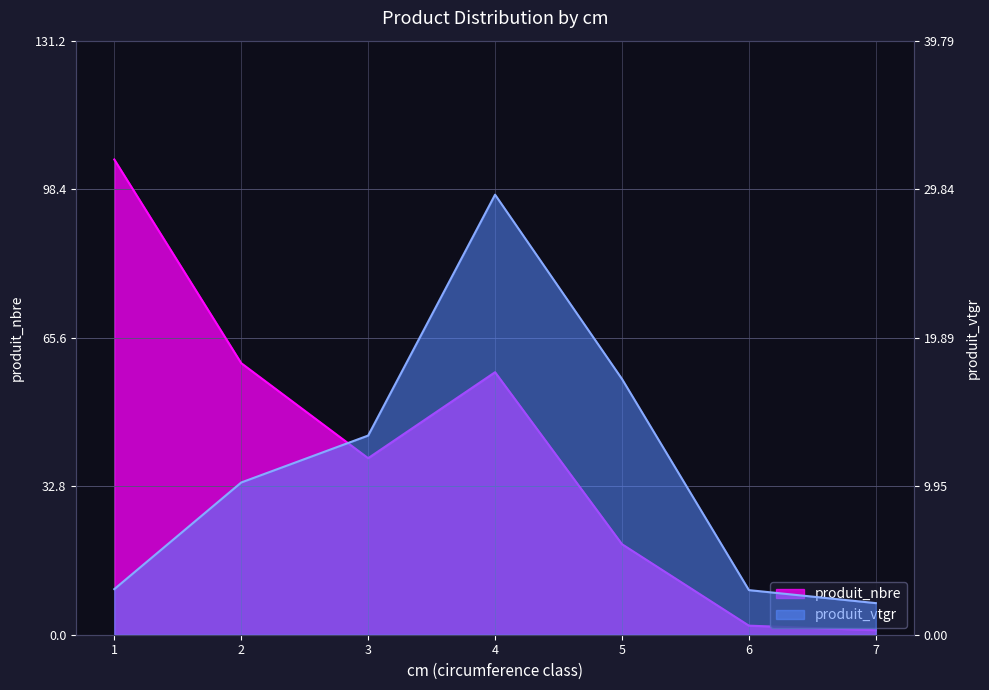

What is the difference between the highest and lowest values at 1?

101.9